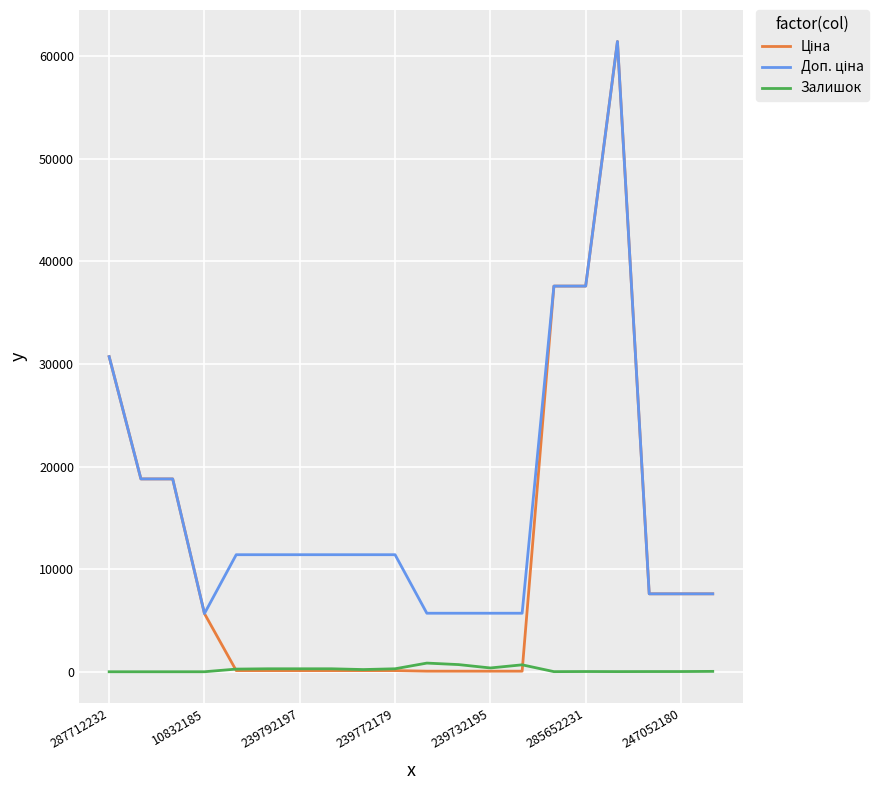

Does the chart display data point markers on the line(s)?

No